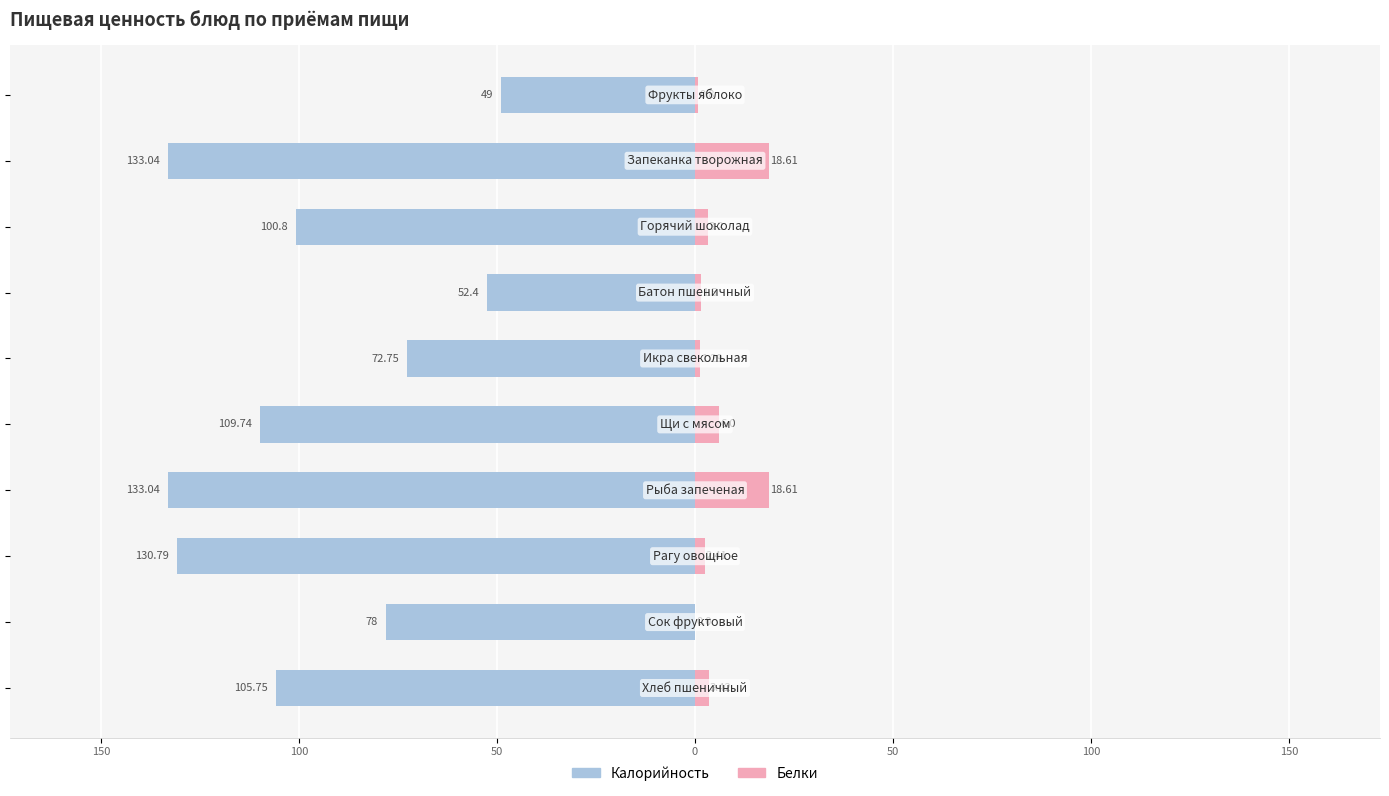

What is the smallest value displayed?

-133.0